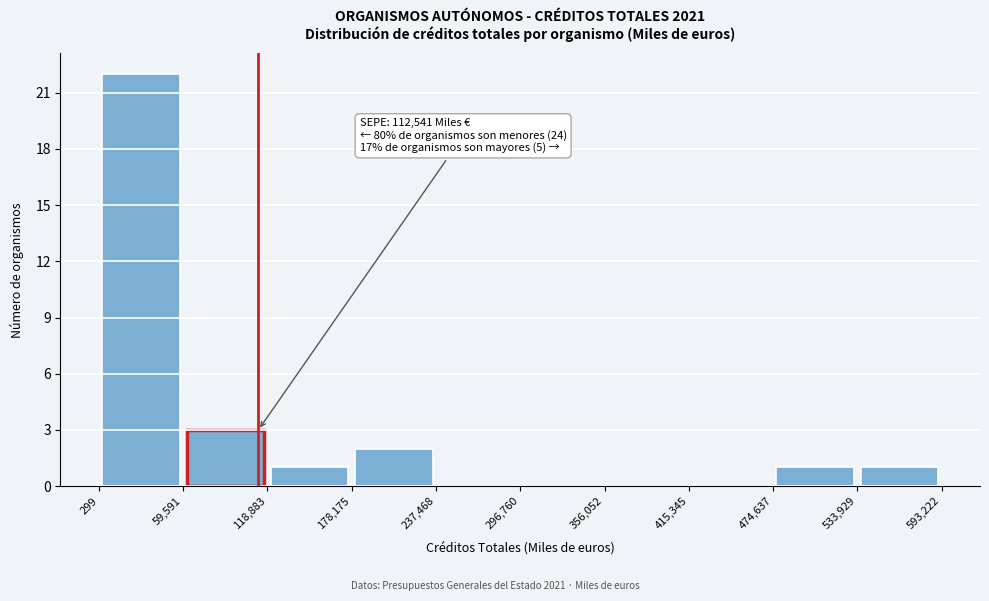

Which range on the x-axis has the tallest bar?

299 to 59,591